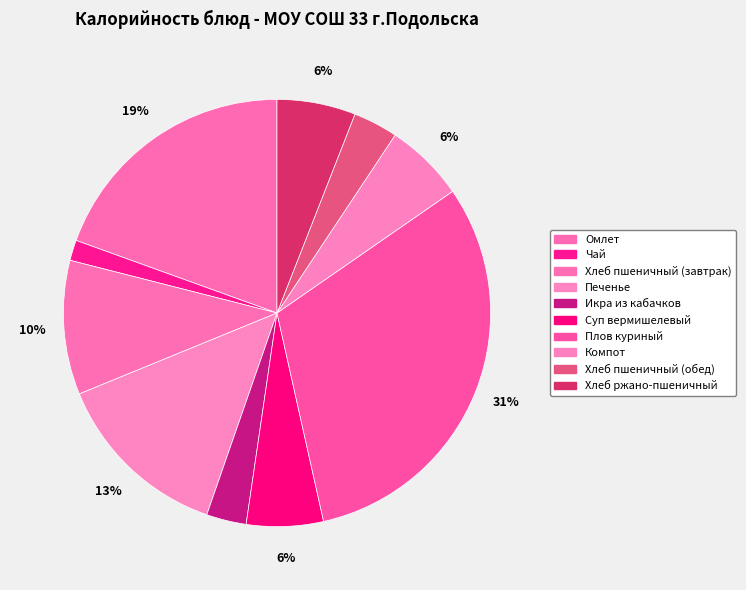

How many slices are in this pie chart?

10